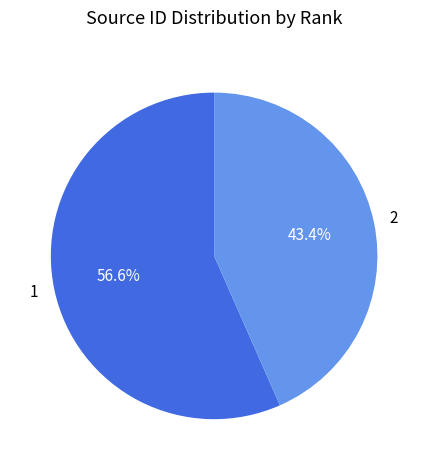

Combined, do 2 and 1 account for over 50%?

Yes